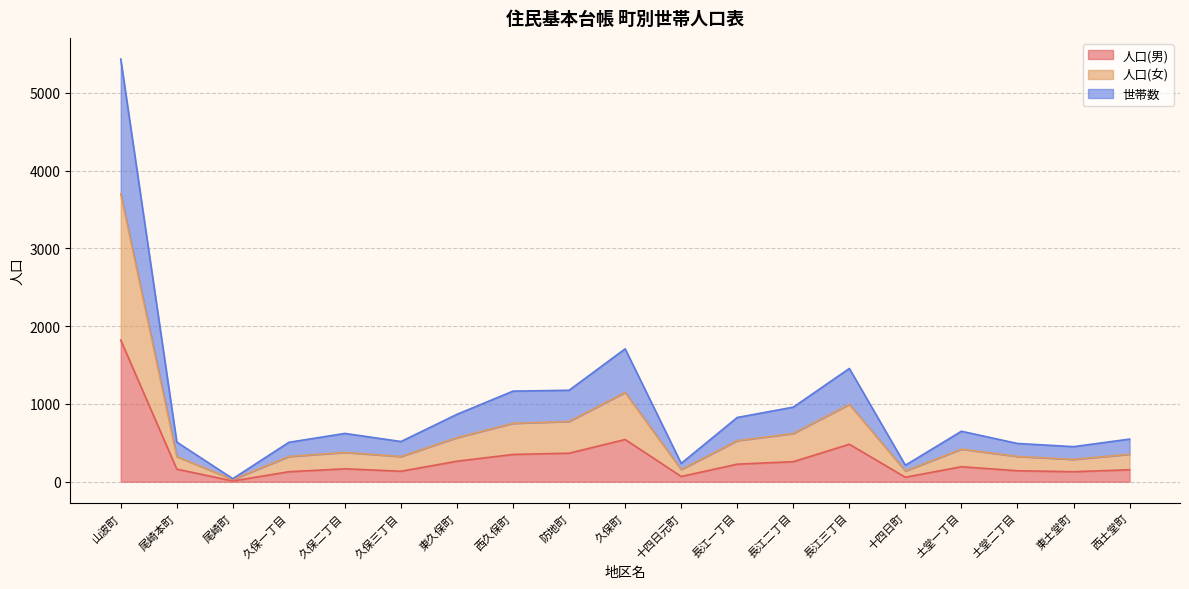

Which category has the highest value in the 人口(男) series?

山波町